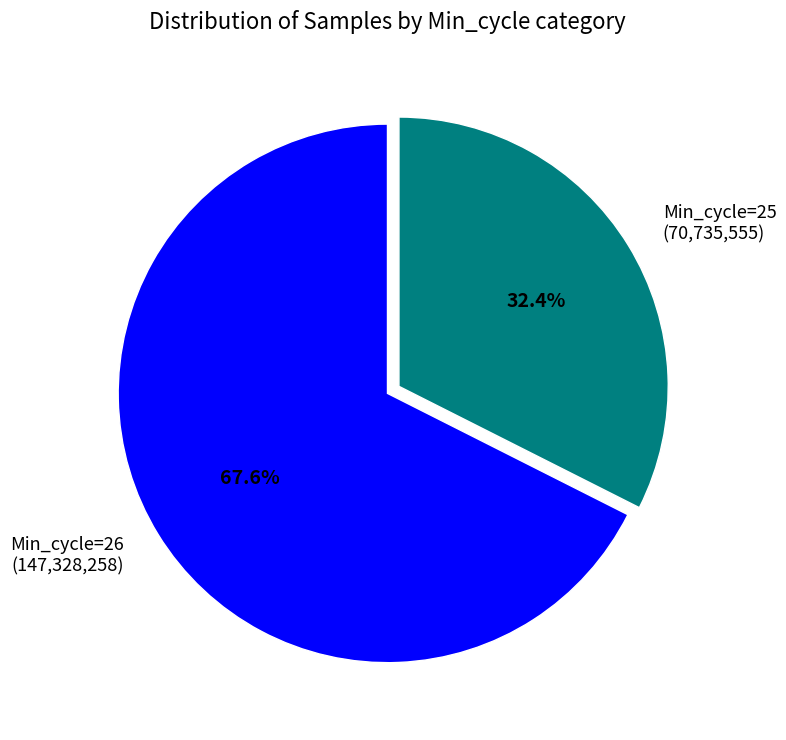

Which has a higher value, Min_cycle=25 or Min_cycle=26?

Min_cycle=26